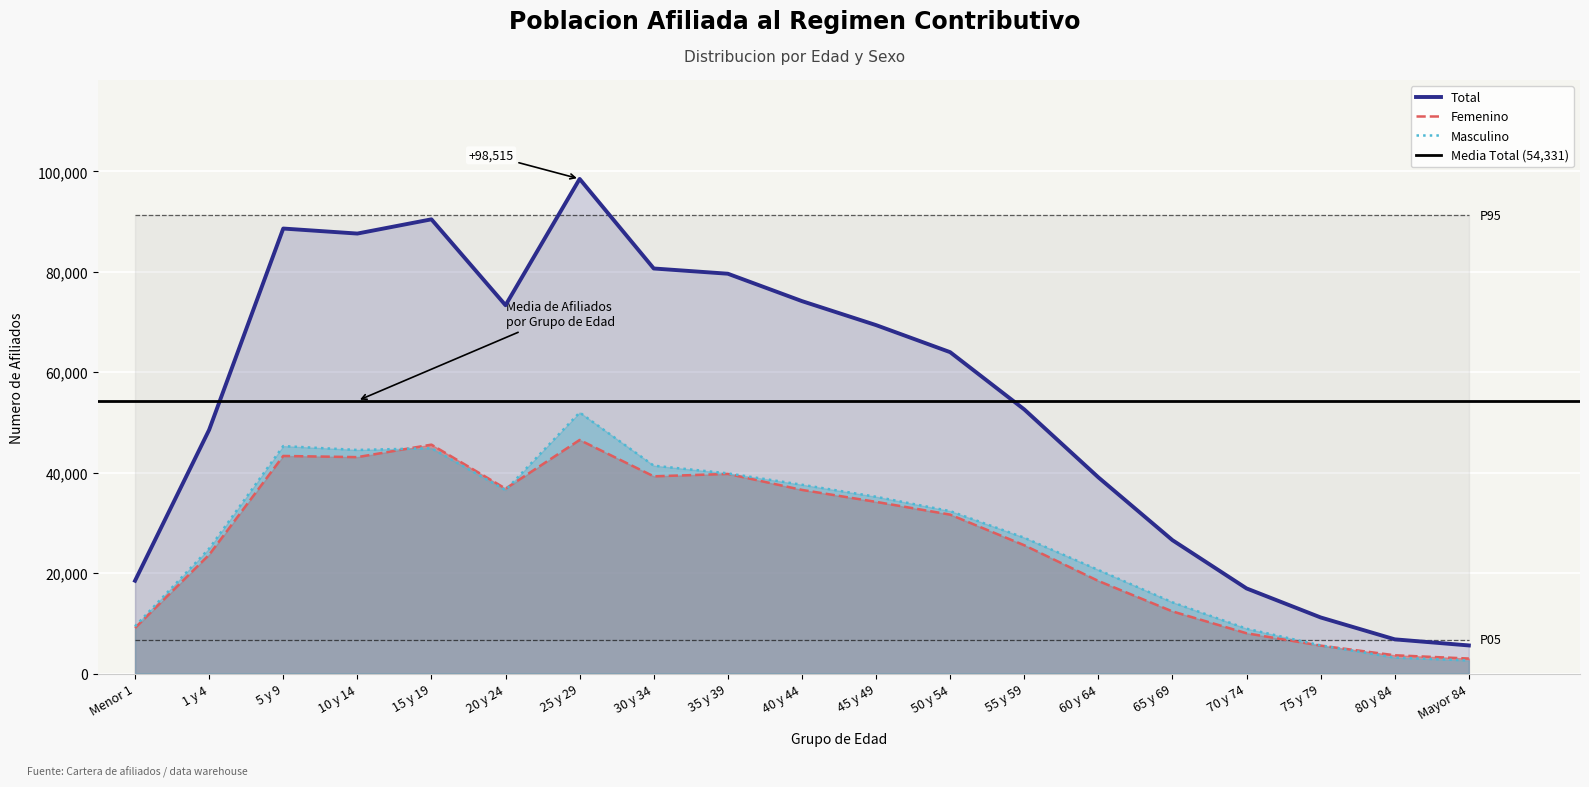

True or false: Total has more than 2 points higher than both neighbors.

True